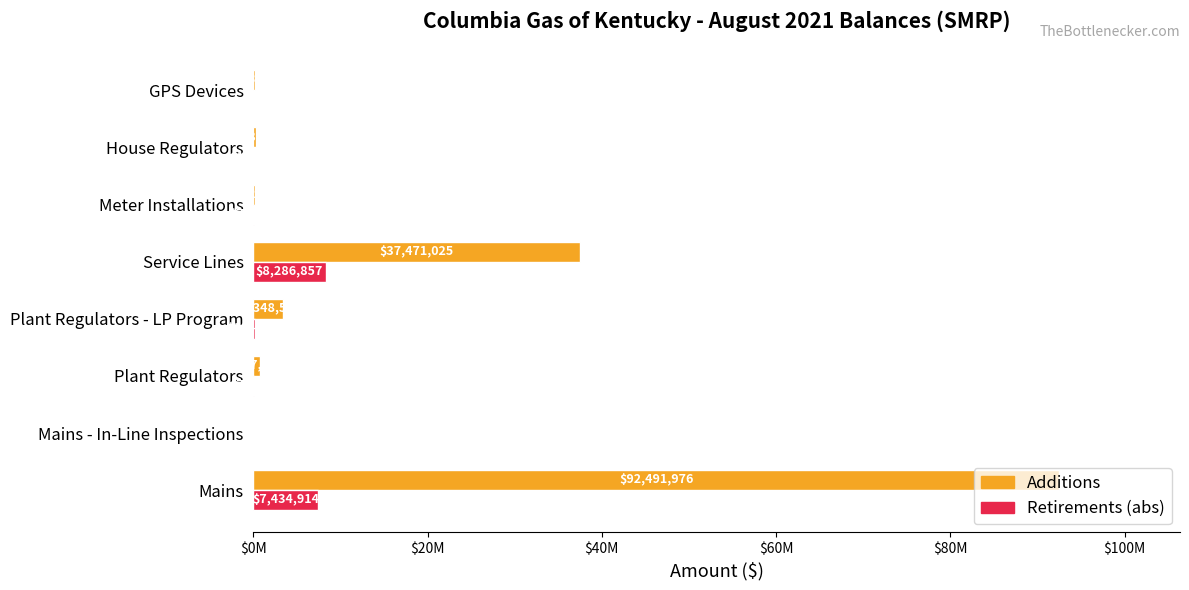

What is the sum of all Additions values?

134794014.0